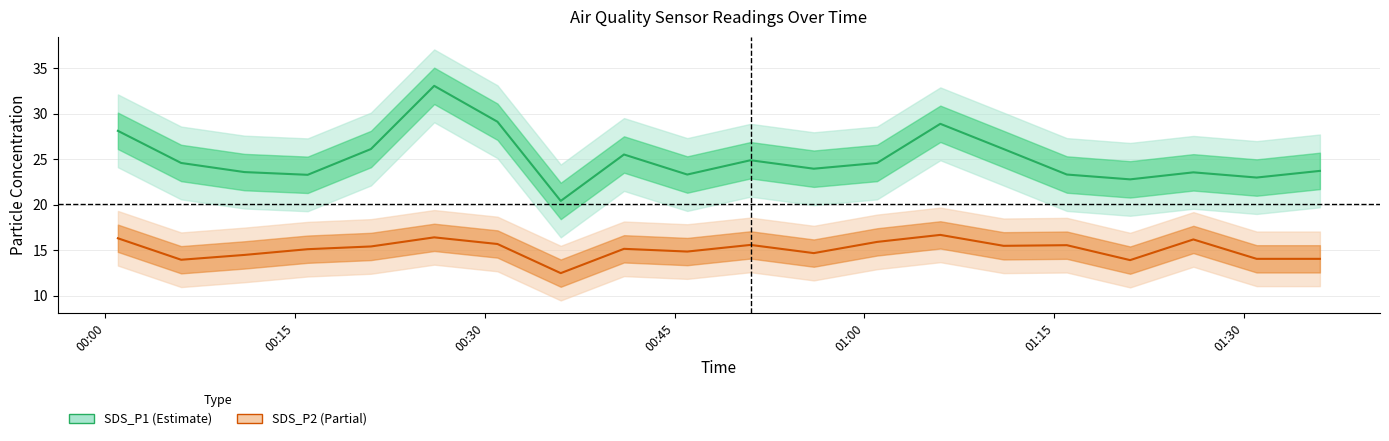

At how many categories does at least one series exceed 30?

1